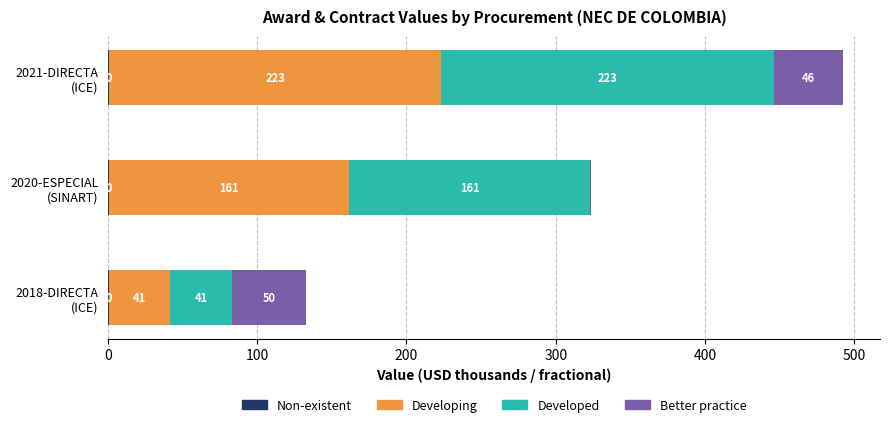

How many bars are there in each group?

4